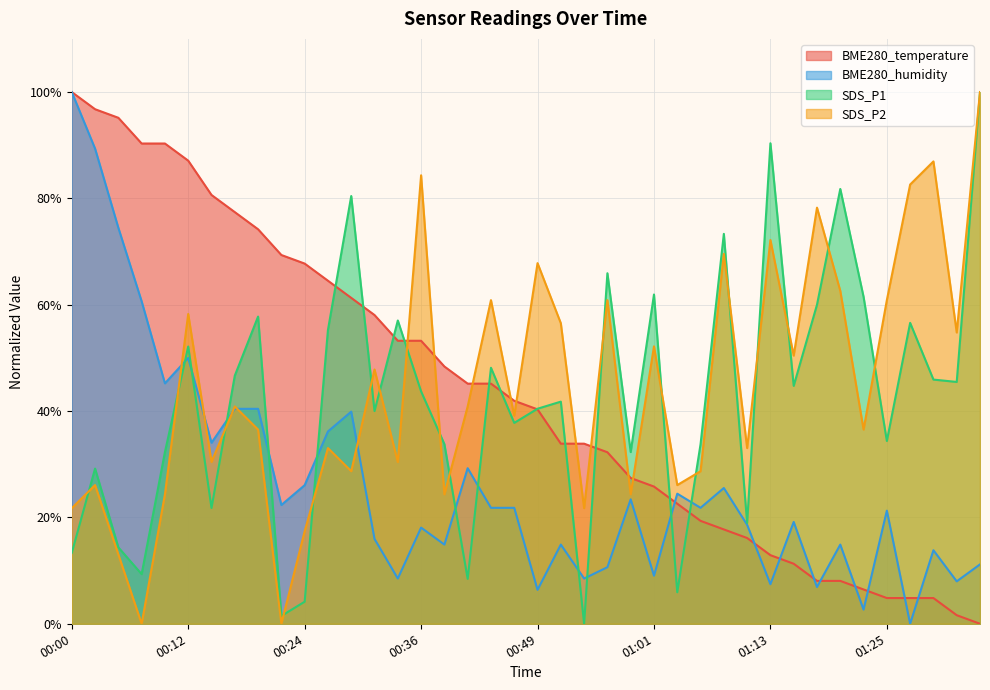

Is the value of BME280_temperature at 00:10 greater than the value of SDS_P1 at 01:23?

Yes